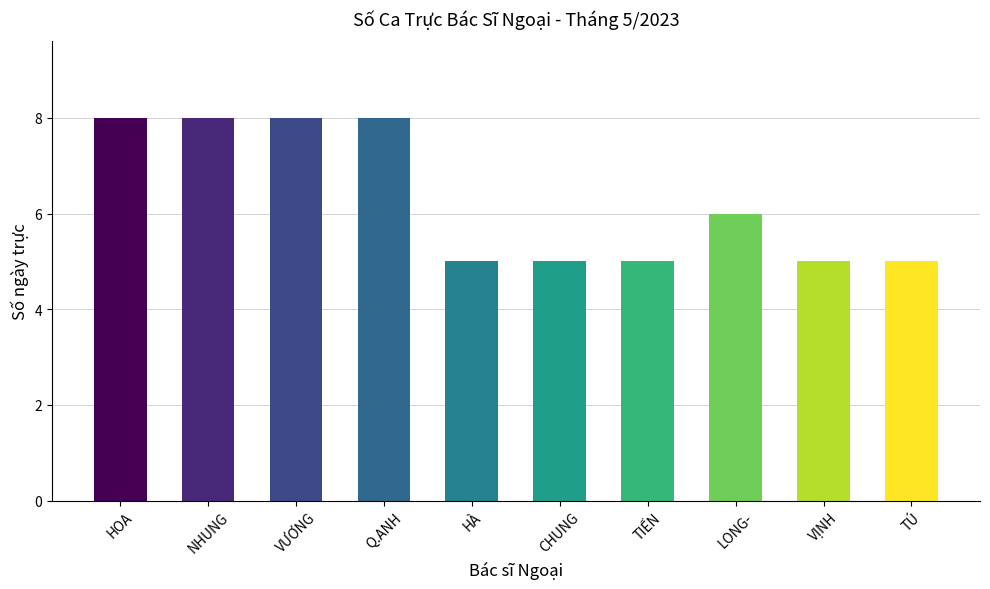

How many values are between 5 and 8?

10